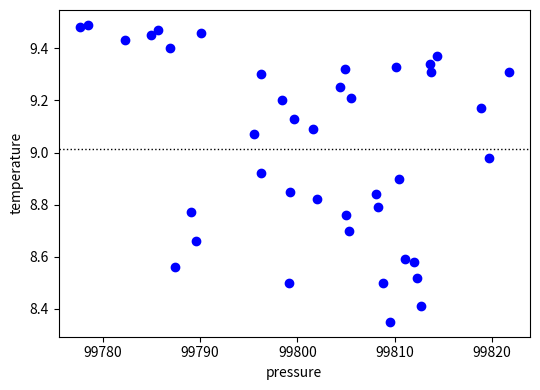

What is the range of Y values (max minus min)?

1.1